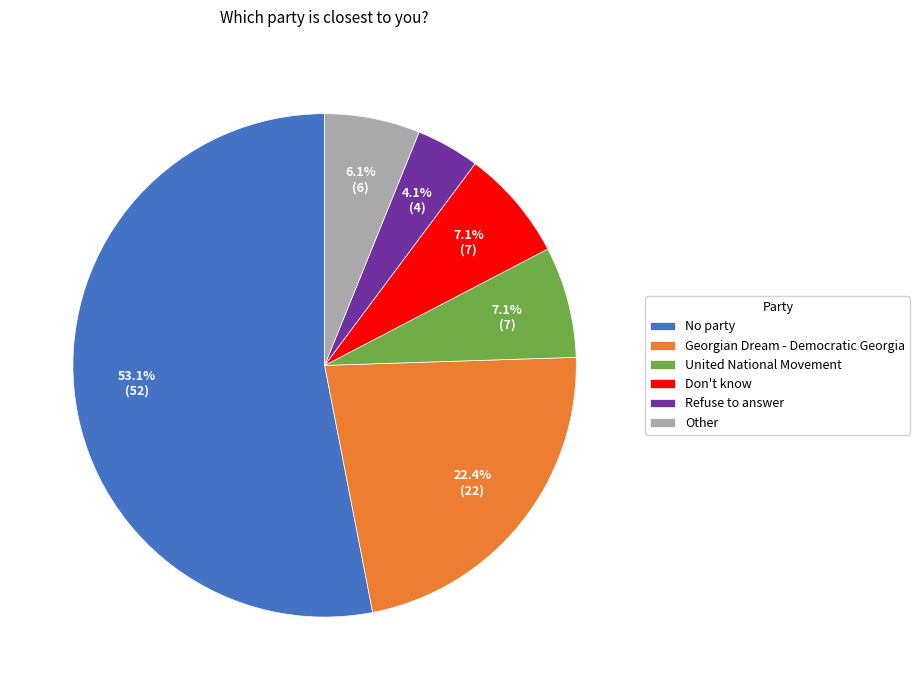

What is the smallest slice in the pie chart?

Refuse to answer